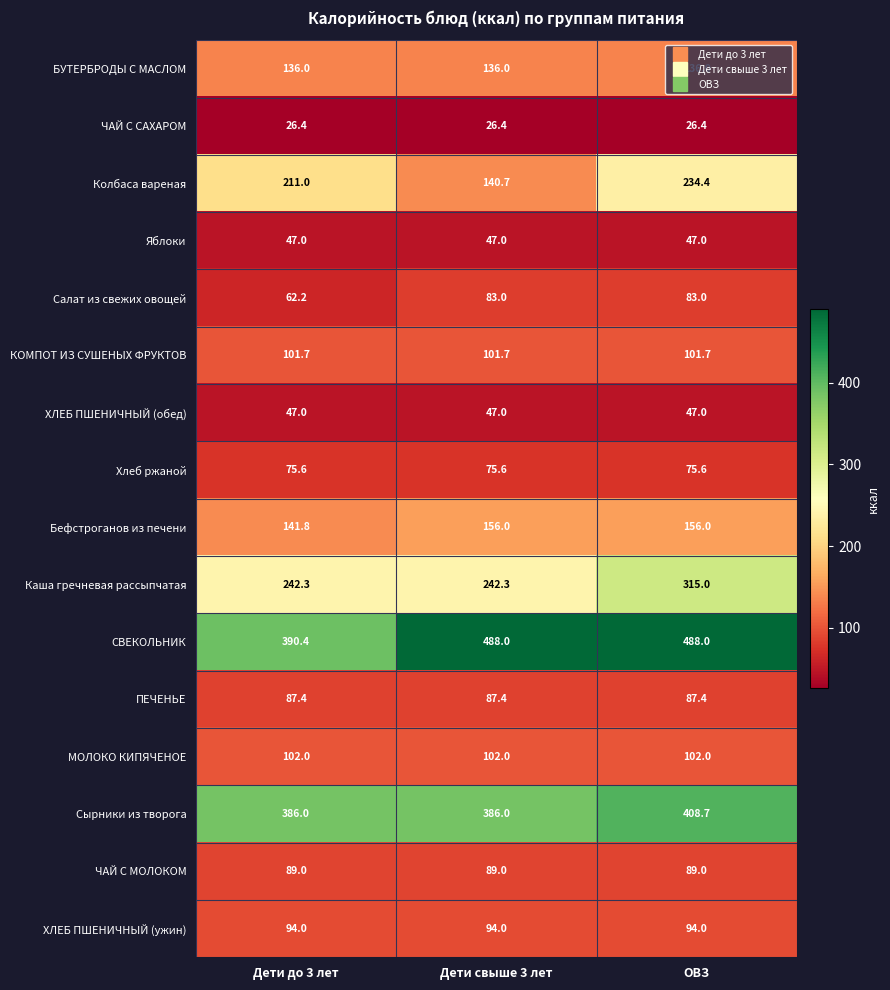

Which series has the largest total across all categories?

СВЕКОЛЬНИК